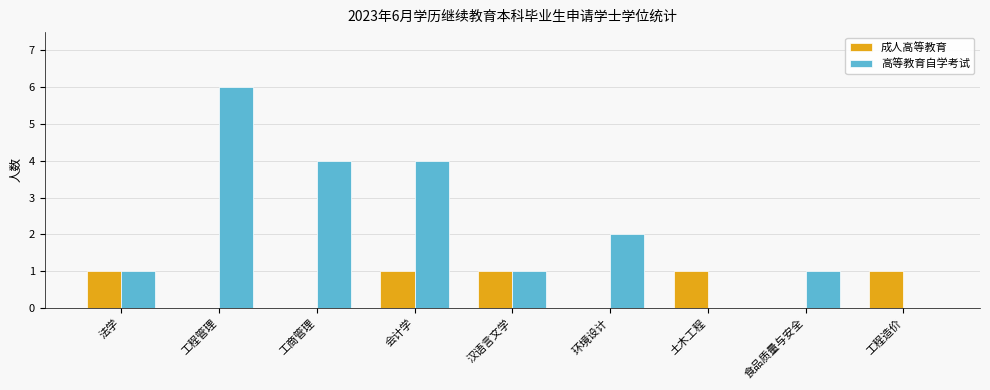

What is the sum of all 高等教育自学考试 values?

19